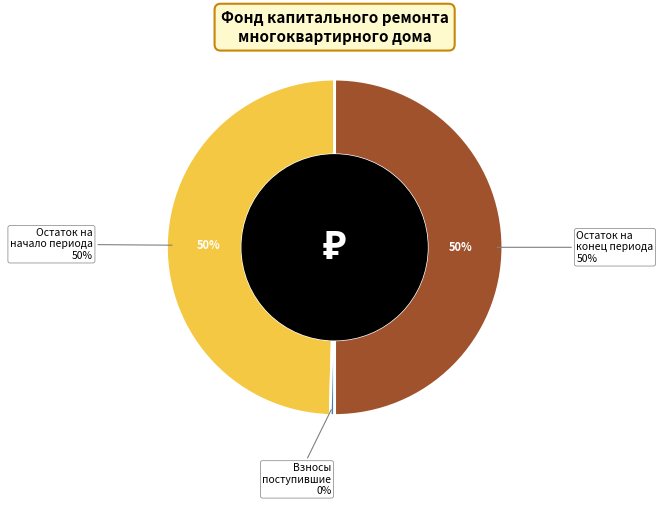

How many segments does this pie chart have?

2